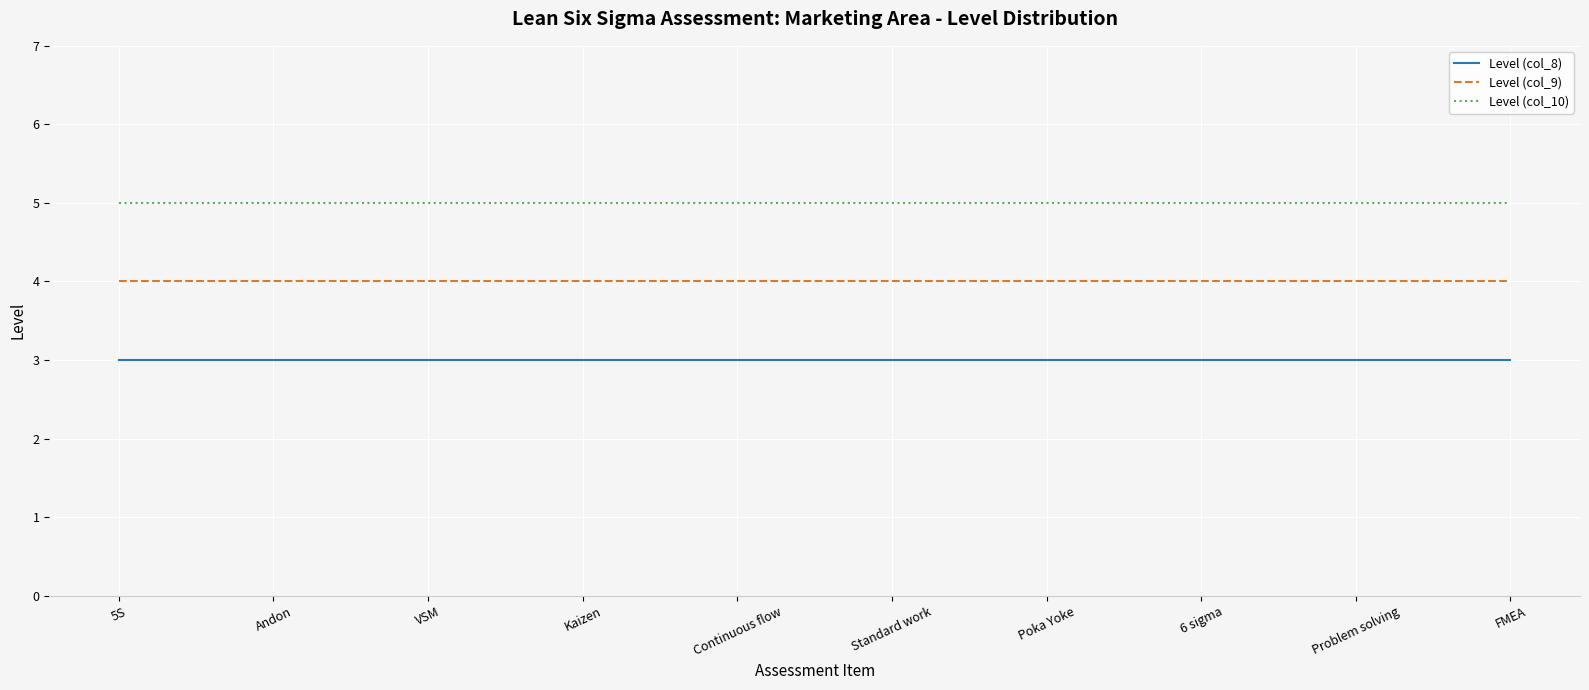

What is the sum of the Level (col_8) values at Poka Yoke and Standard work?

6